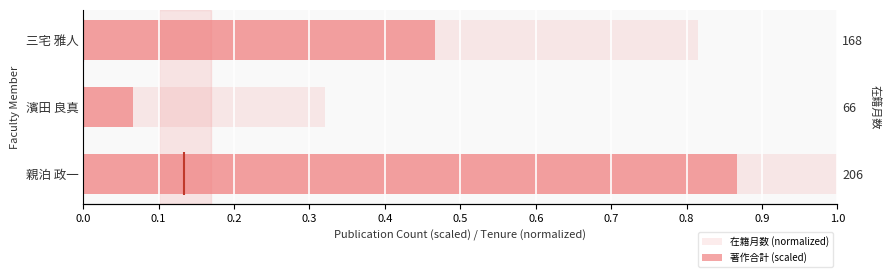

At 0.2, list the series in order from largest to smallest.

在籍月数 (normalized), 著作合計 (scaled)